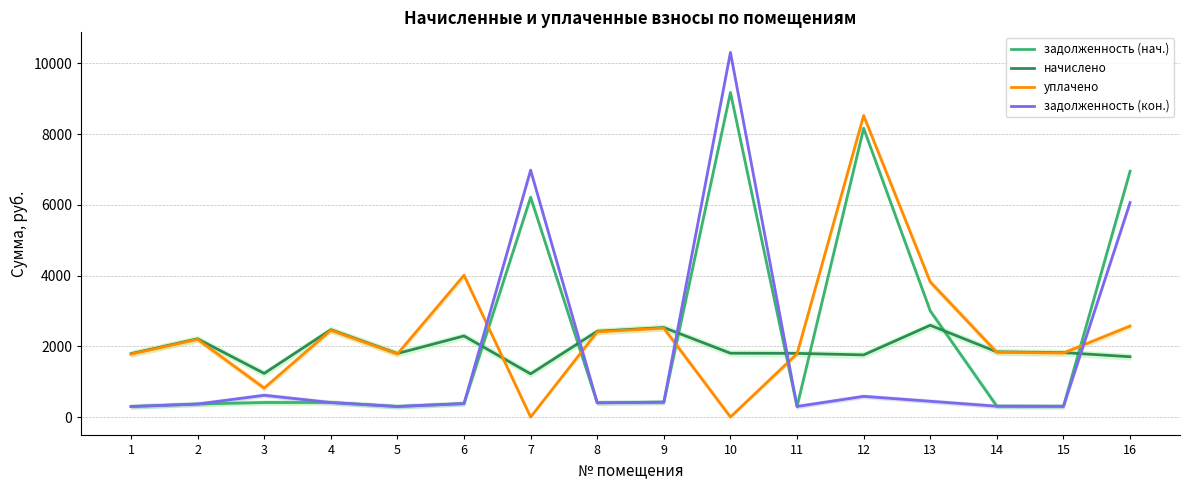

Is the value of уплачено at 7 greater than the value of задолженность (нач.) at 2?

No